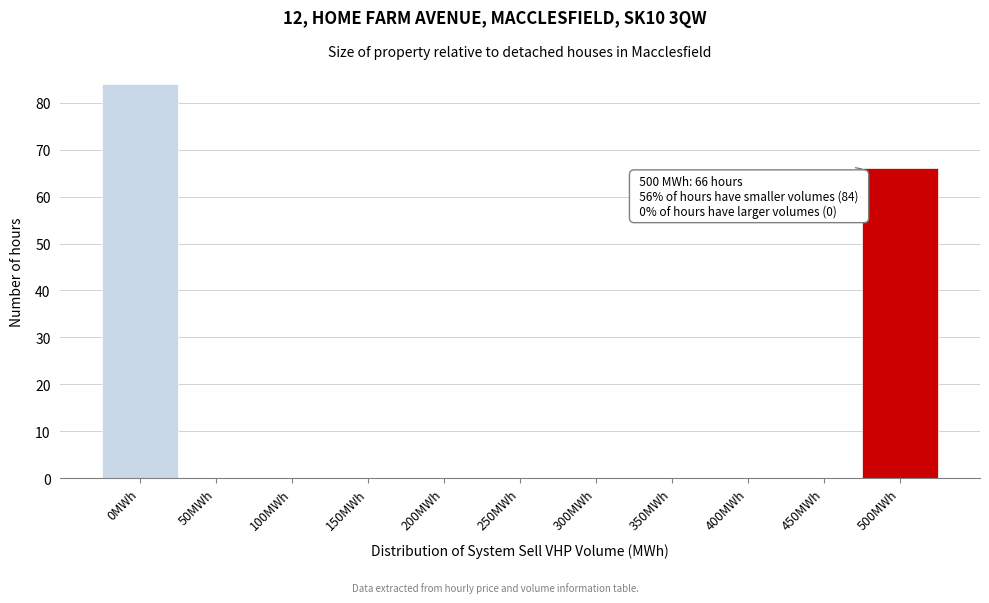

Reading left to right, extract all data points from this chart.

0MWh=84	50MWh=0	100MWh=0	150MWh=0	200MWh=0	250MWh=0	300MWh=0	350MWh=0	400MWh=0	450MWh=0	500MWh=66